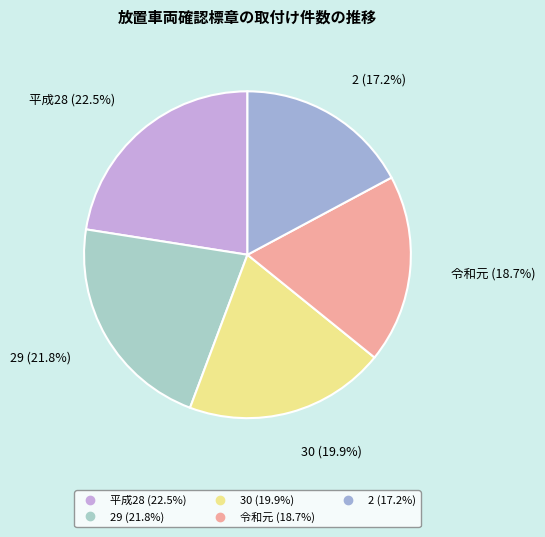

Does any single category account for the majority?

No